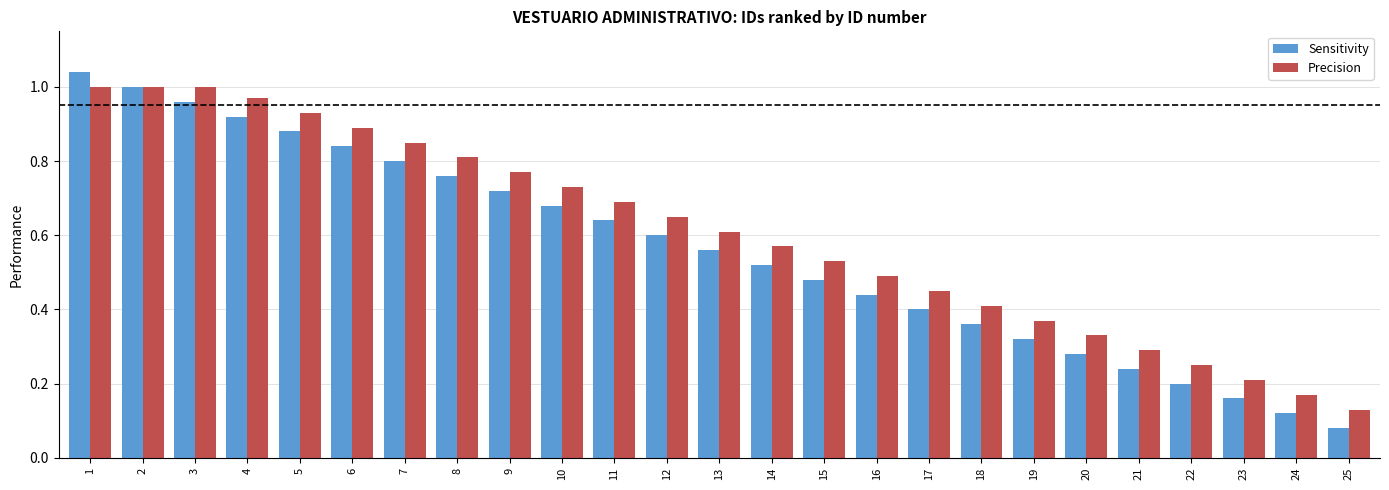

Is it true that Sensitivity equals 0.8 at 8?

True